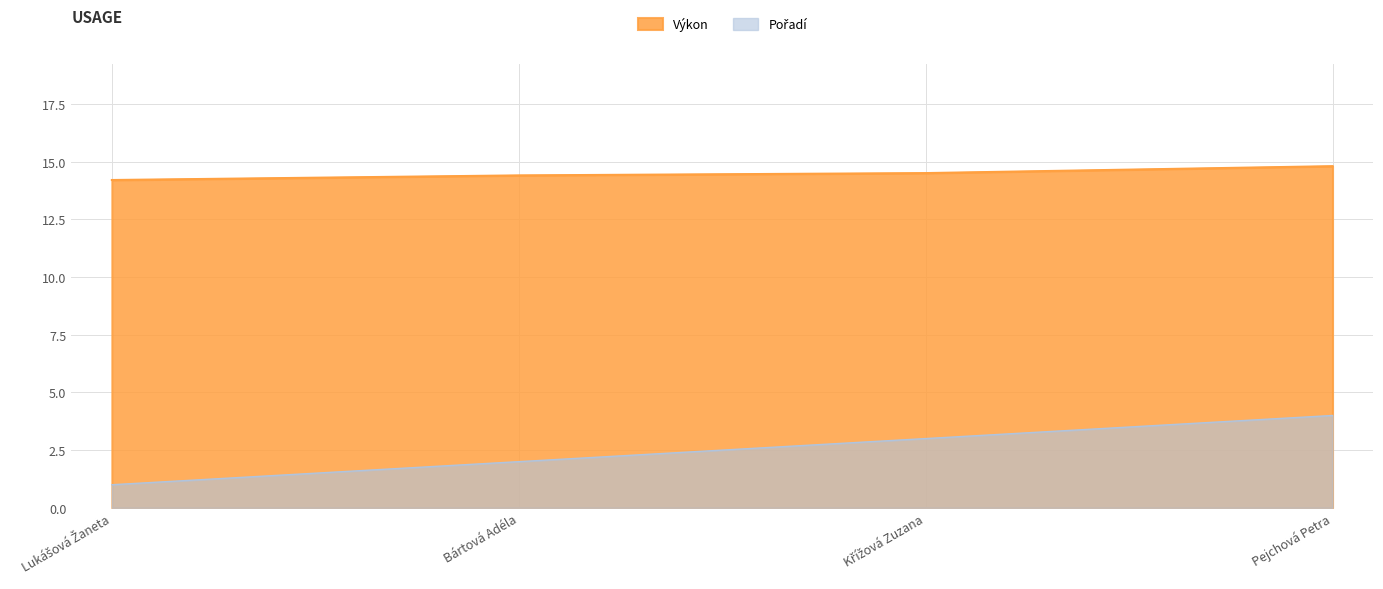

Read the Pořadí value at Bártová Adéla.

2.0